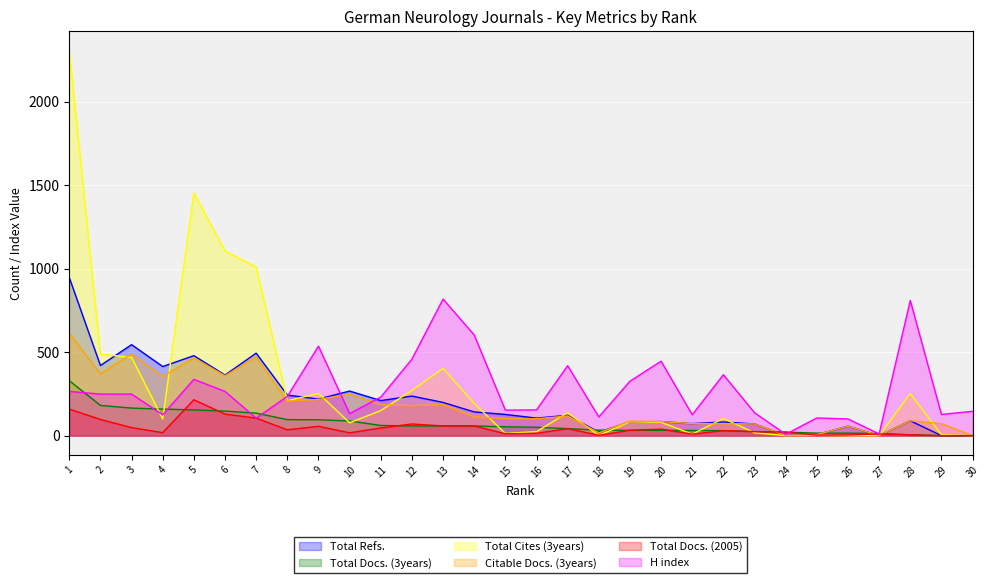

Reading left to right, transcribe all the data shown in this chart.

Total Refs.: 947	420	545	414	479	363	494	243	219	267	210	237	199	142	127	105	122	21	83	84	72	82	70	0	6	57	0	89	0	0
Total Docs. (3years): 329	181	165	159	154	147	135	96	95	88	61	58	58	58	53	50	42	33	32	32	31	30	24	21	15	15	13	5	0	0
Total Cites (3years): 2307	488	469	100	1454	1106	1010	209	253	77	150	271	403	193	13	24	138	1	83	80	9	103	17	0	2	0	0	252	5	0
Citable Docs. (3years): 613	370	489	354	466	359	471	207	217	249	185	180	186	112	102	101	118	17	87	84	72	72	70	0	6	57	0	89	72	0
Total Docs. (2005): 159	97	48	18	215	129	105	35	56	17	46	70	58	58	11	14	42	2	32	39	9	30	24	21	3	4	10	5	0	0
H index: 265	249	249	125	337	265	105	235	536	132	231	458	818	603	153	154	419	112	326	446	125	365	137	8	106	100	10	810	127	146